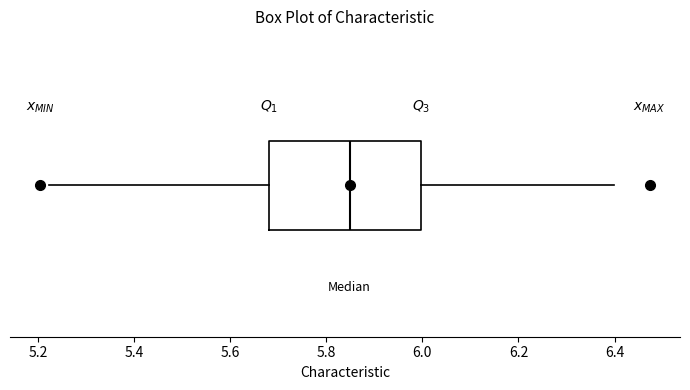

Transcribe this box plot: give where the median line is, the range the box spans, and where the two whiskers end, as read against the x-axis. The values are not printed on the chart, so give them approximately, as read against the axis.

median 5.84, box 5.68 to 6.00, whiskers 5.22 to 6.40